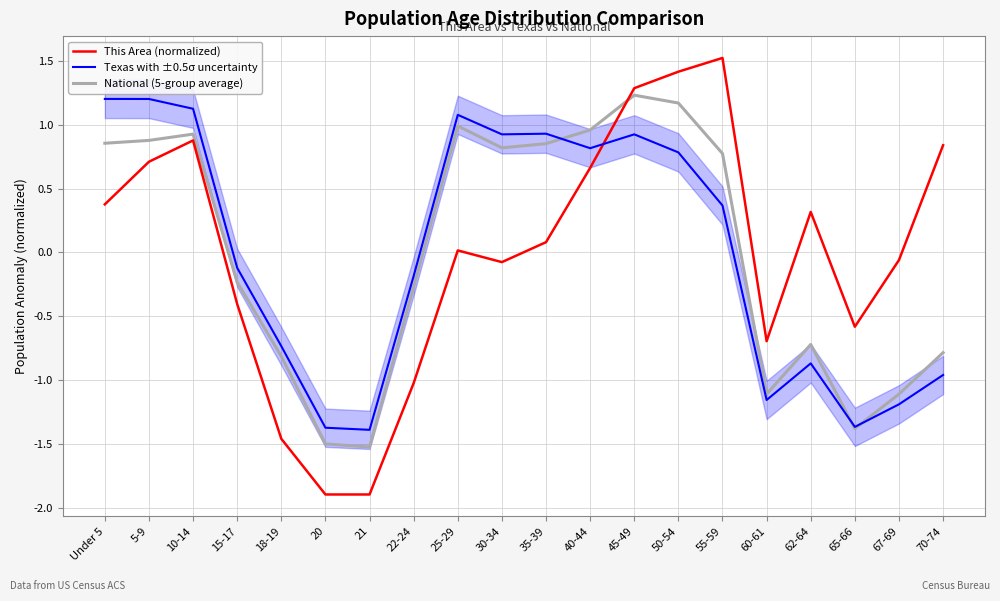

True or false: This Area (normalized) has more than 2 points higher than both neighbors.

True